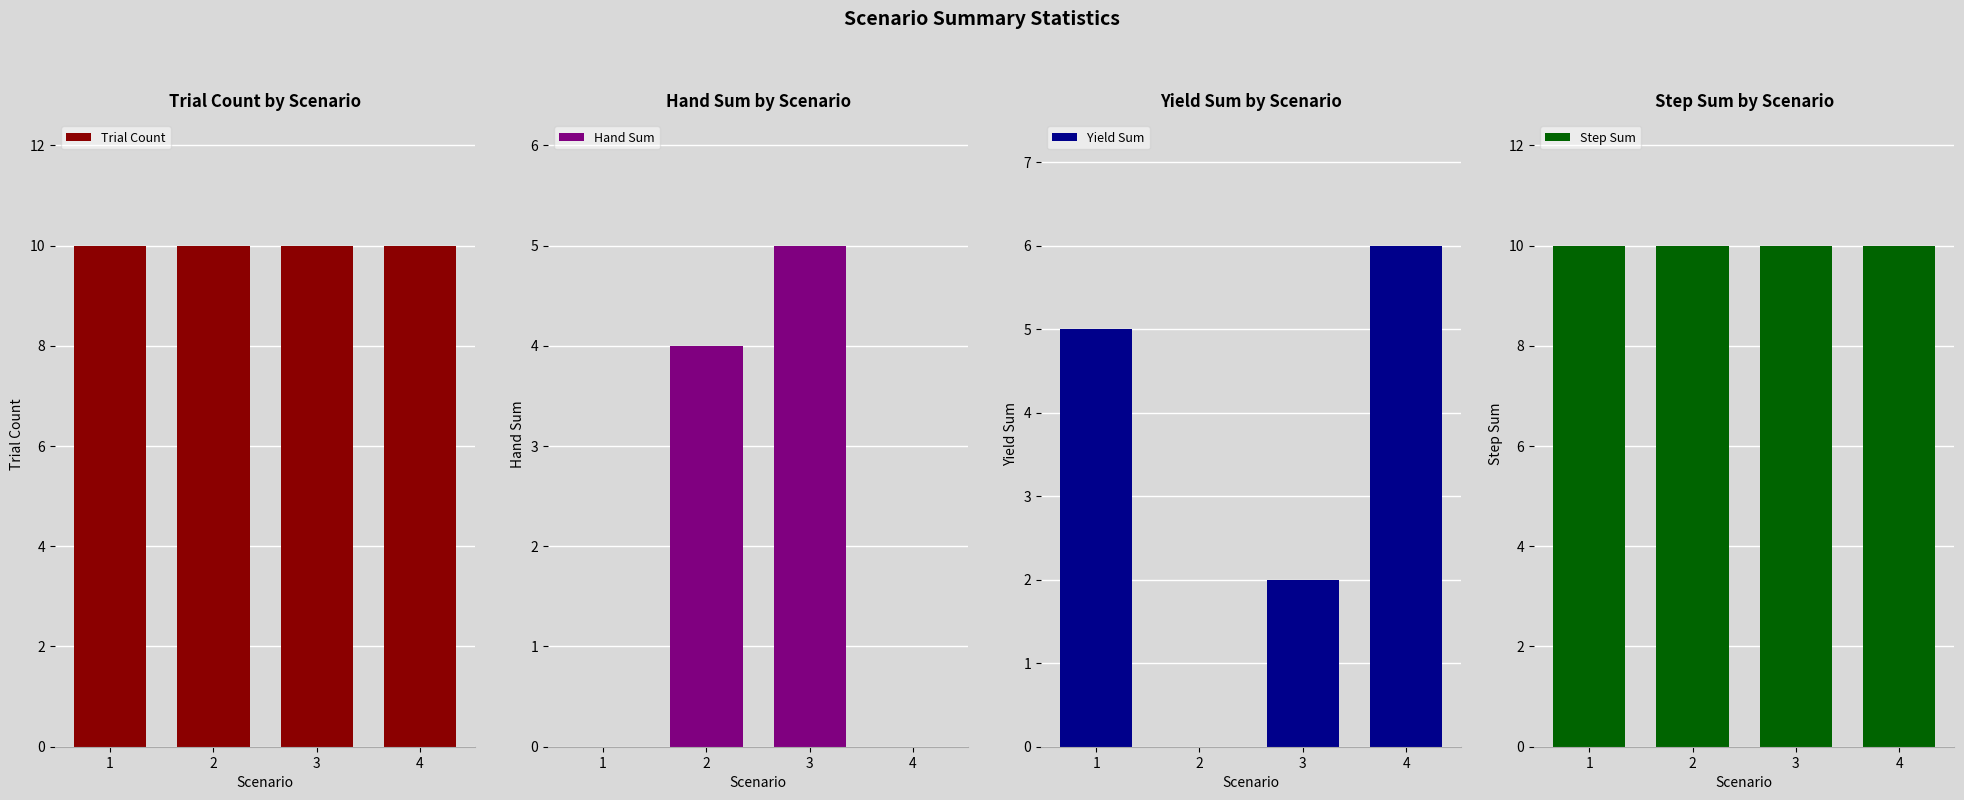

At which category is the sum across all series the highest?

3